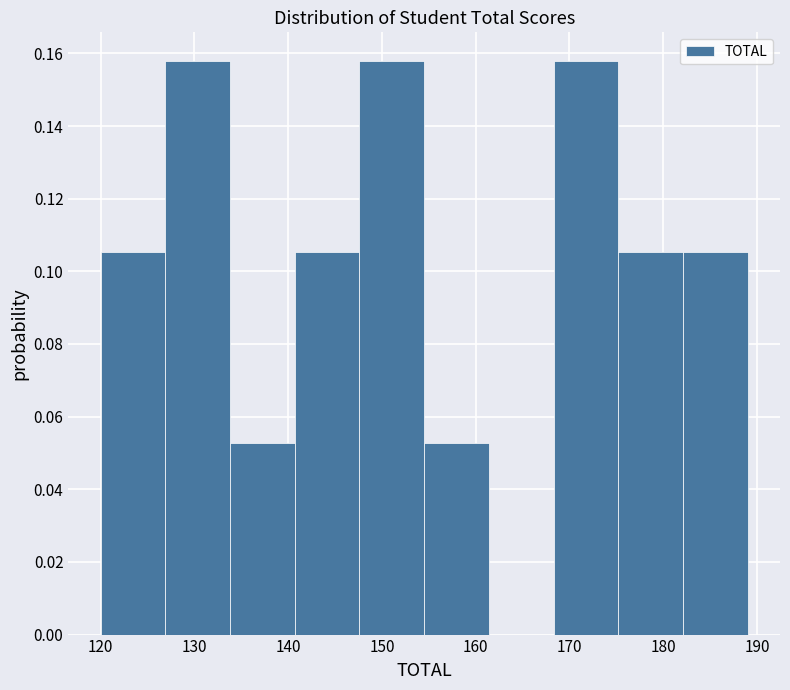

Reading left to right, list every bar in this chart as the range it spans on the x-axis followed by its height. Neither the bar edges nor the heights are printed on the chart, so give them approximately, as read against the axes.

120.0 to 126.9: 0.106
126.9 to 133.8: 0.158
133.8 to 140.7: 0.052
140.7 to 147.6: 0.106
147.6 to 154.5: 0.158
154.5 to 161.4: 0.052
161.4 to 168.3: 0
168.3 to 175.2: 0.158
175.2 to 182.1: 0.106
182.1 to 189.0: 0.106